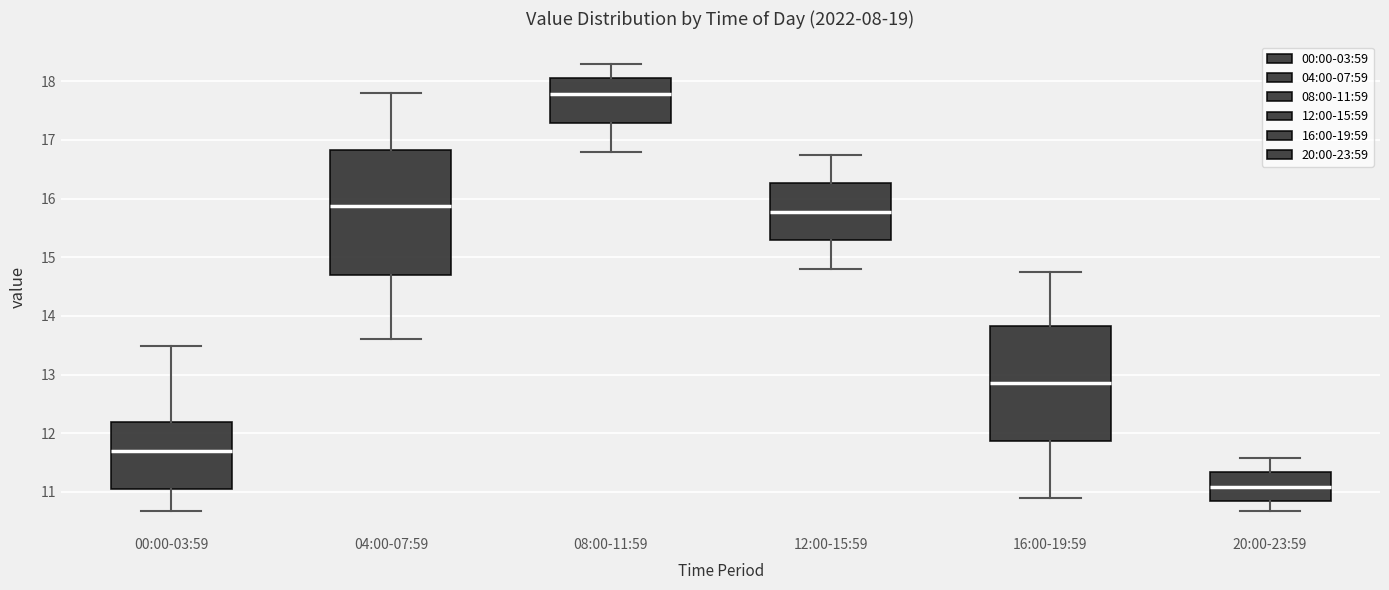

Where does the upper whisker of the box for 20:00-23:59 end on the y-axis? The values are not printed on the chart, so give them approximately, as read against the axis.

11.6